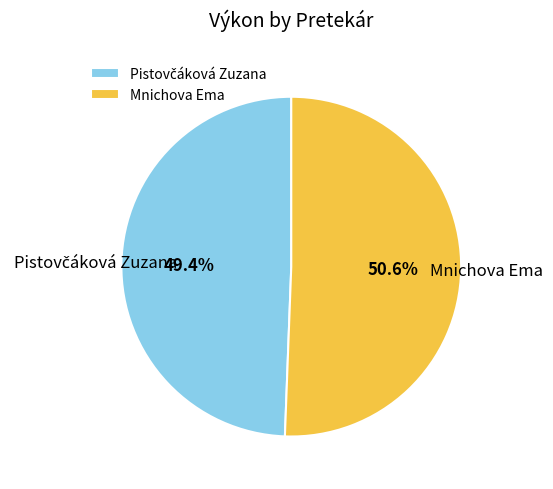

Does Mnichova Ema represent more than half of the total?

Yes